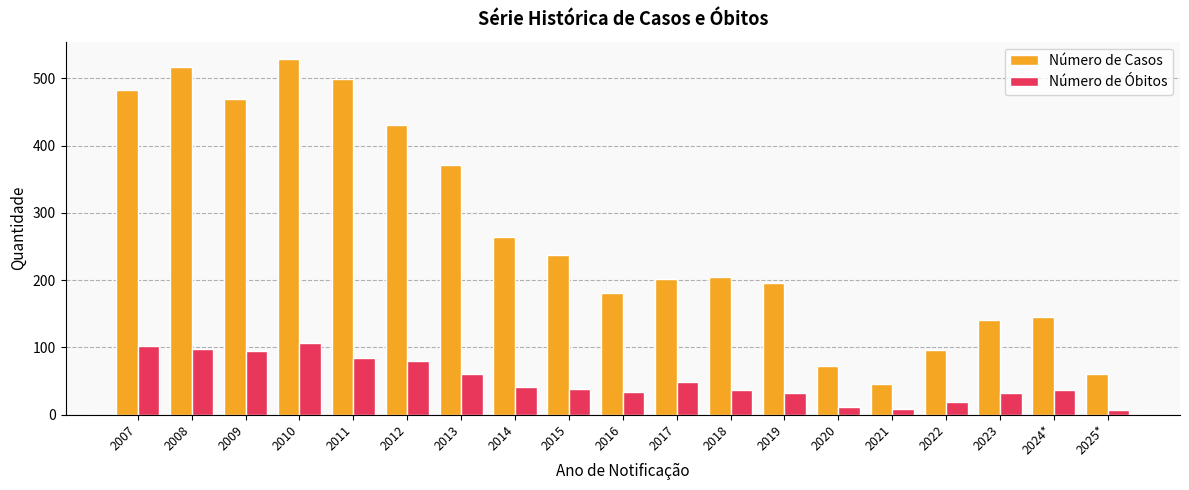

Which series has the largest total across all categories?

Número de Casos